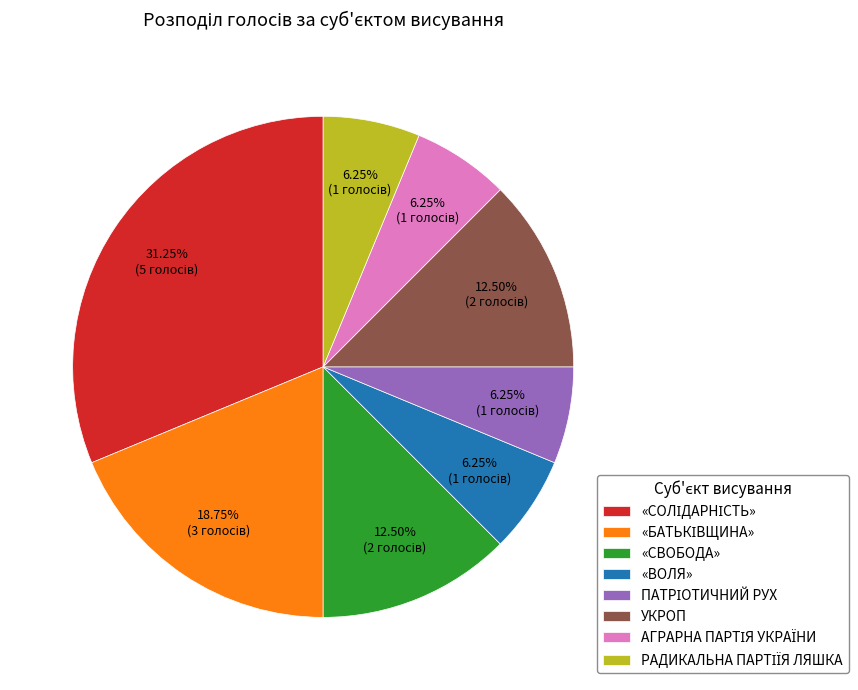

Is there any slice that represents more than half of the pie?

No